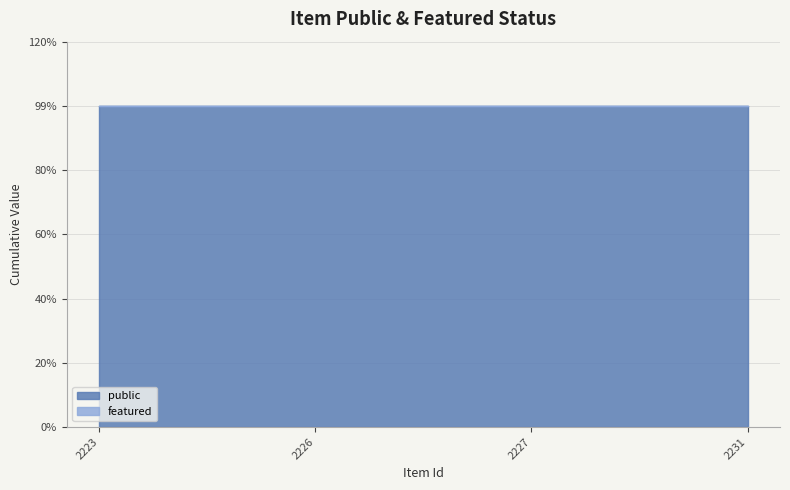

Rank the categories by featured value from lowest to highest.

2223, 2226, 2227, 2231